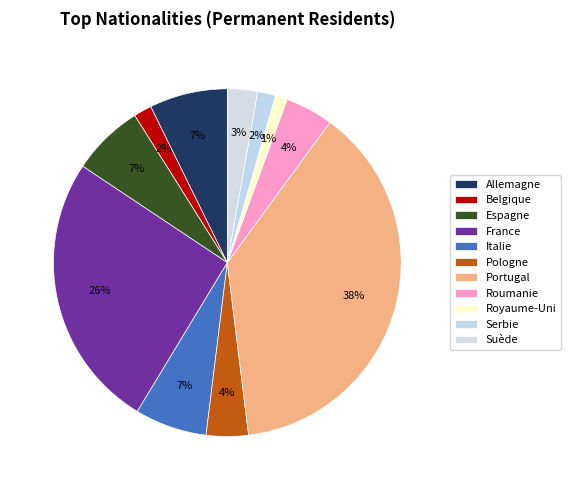

Is there any slice that represents more than half of the pie?

No